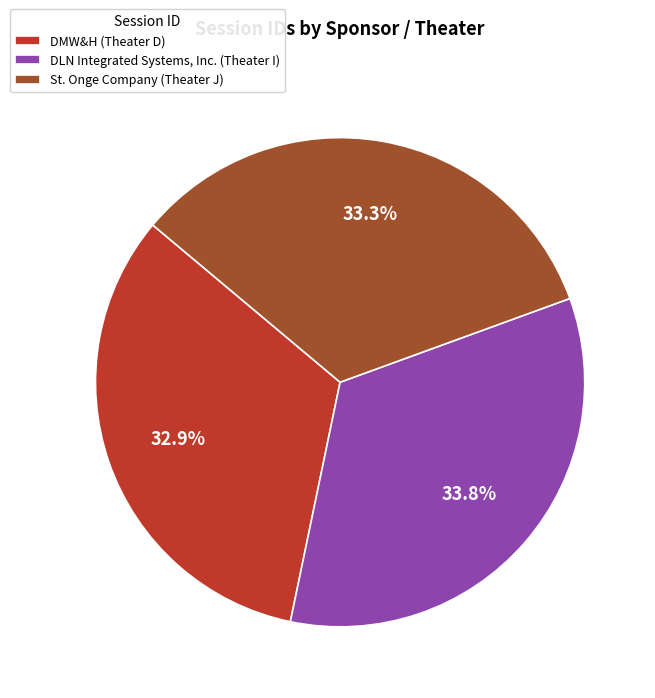

Do DLN Integrated Systems, Inc. (Theater I) and St. Onge Company (Theater J) together represent more than half of the pie?

Yes